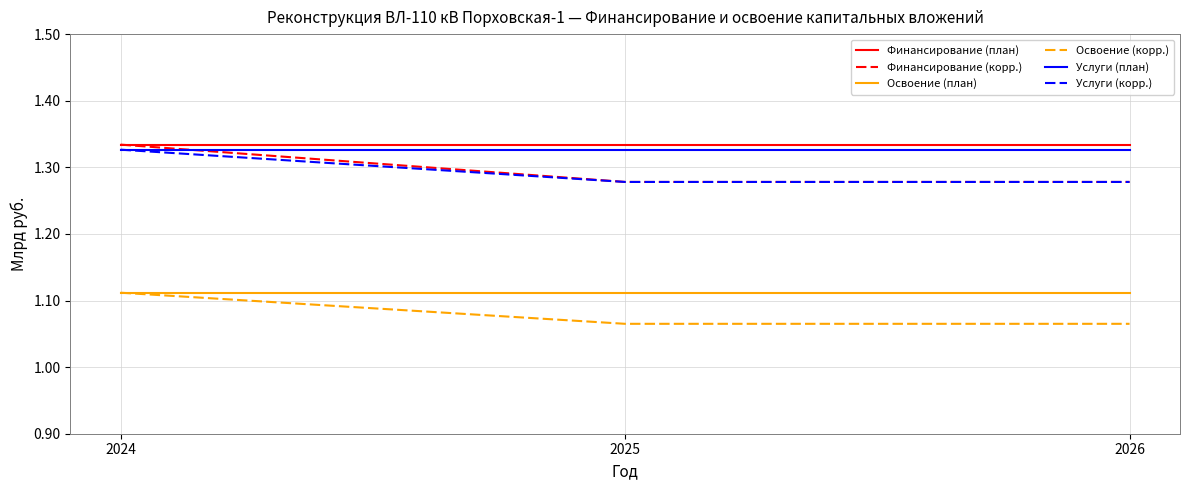

What is the spread (max minus min) of values at 2026?

0.3